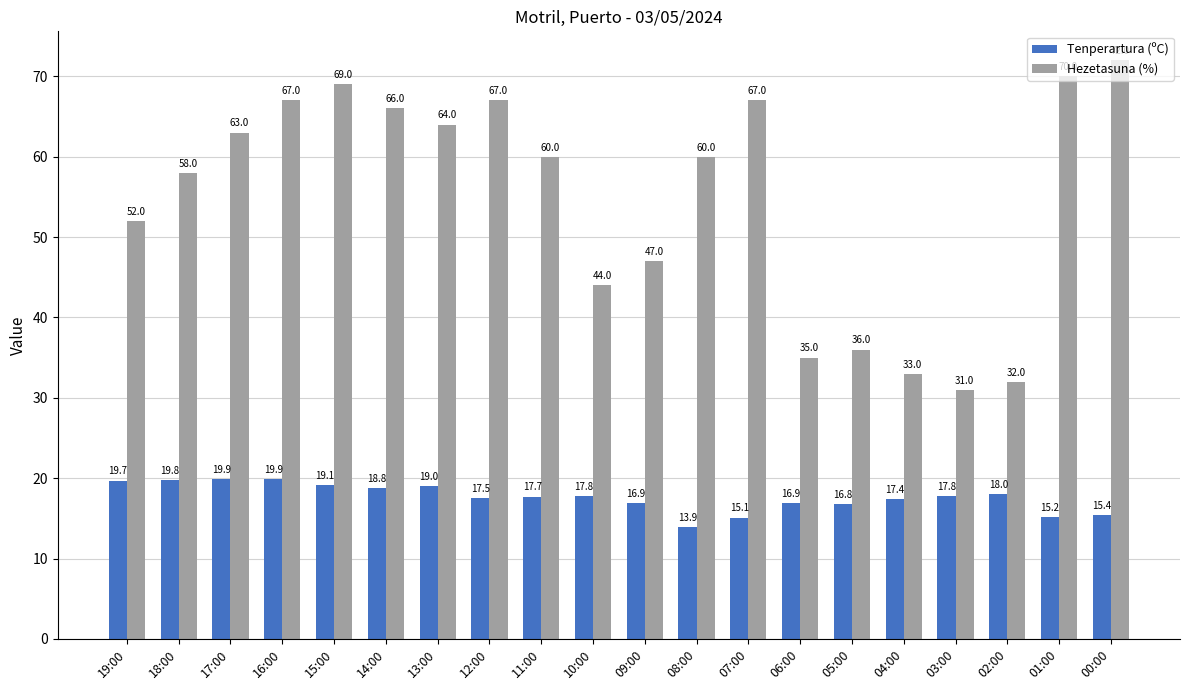

What is the label of the 6th bar from the right?

05:00